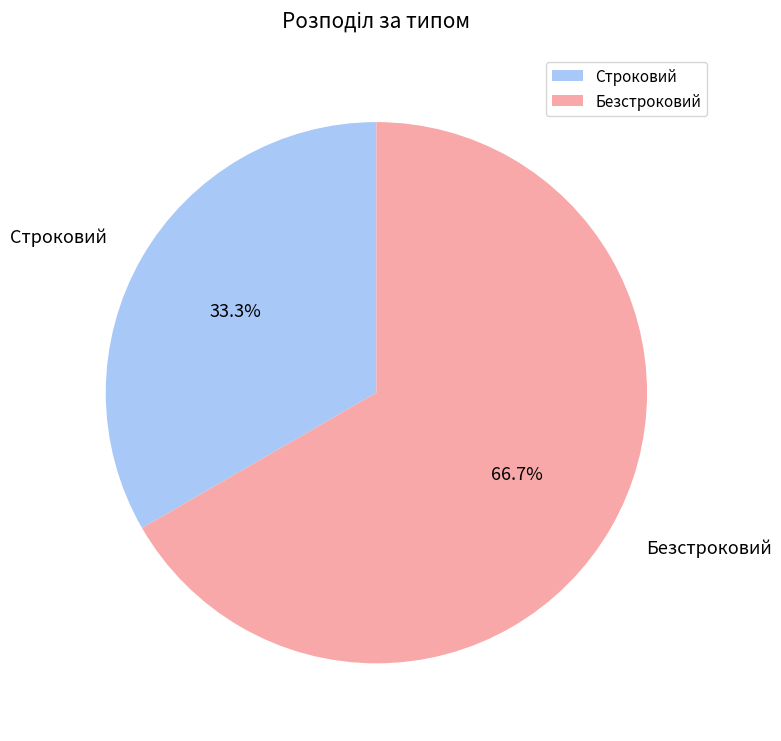

Which category has the biggest portion of the pie?

Безстроковий